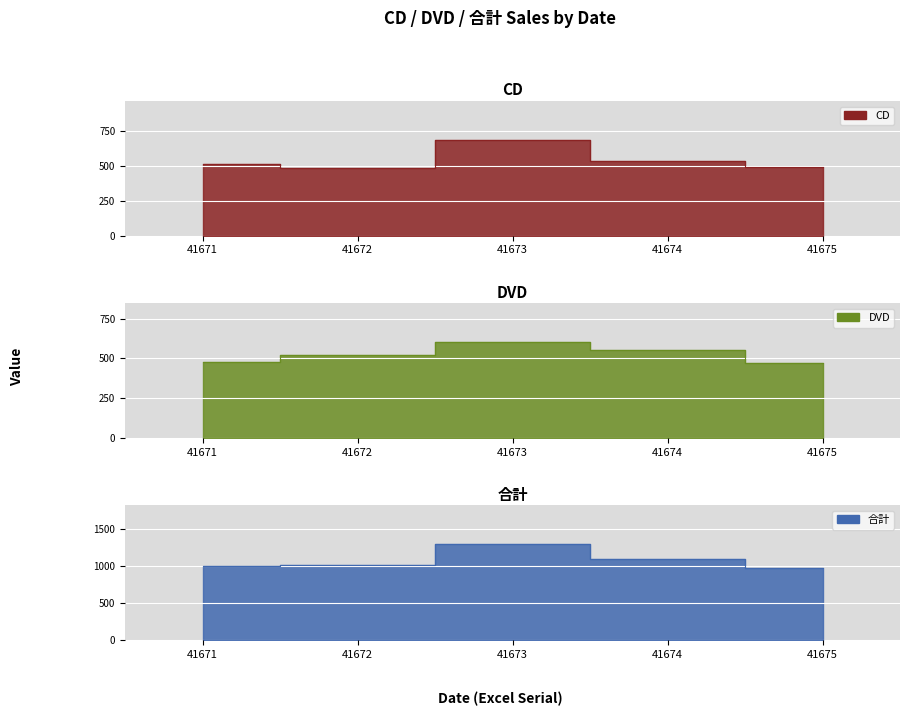

What is the difference between the maximum and minimum values in the CD series?

205